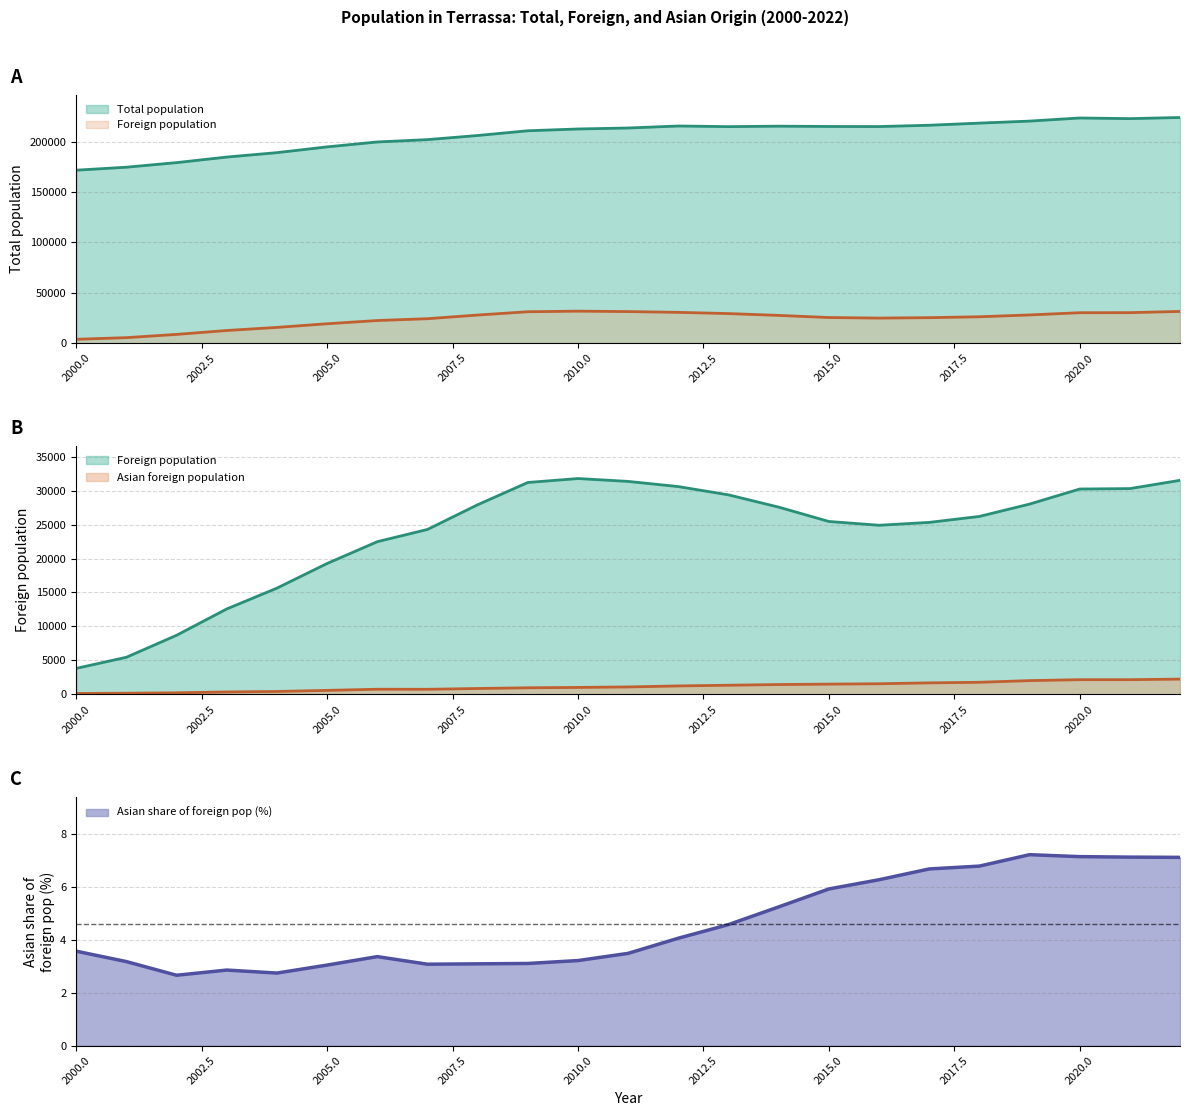

True or false: Foreign population has a value of 53935 at 2022.

False